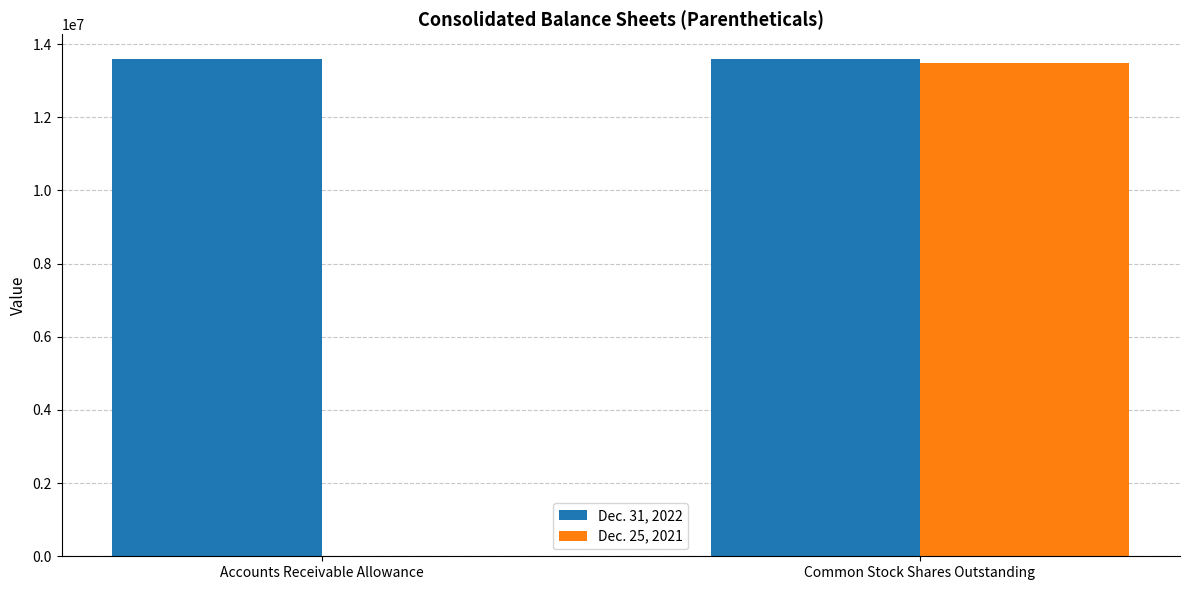

True or false: Dec. 31, 2022 has a value of 13594407 at Common Stock Shares Outstanding.

True